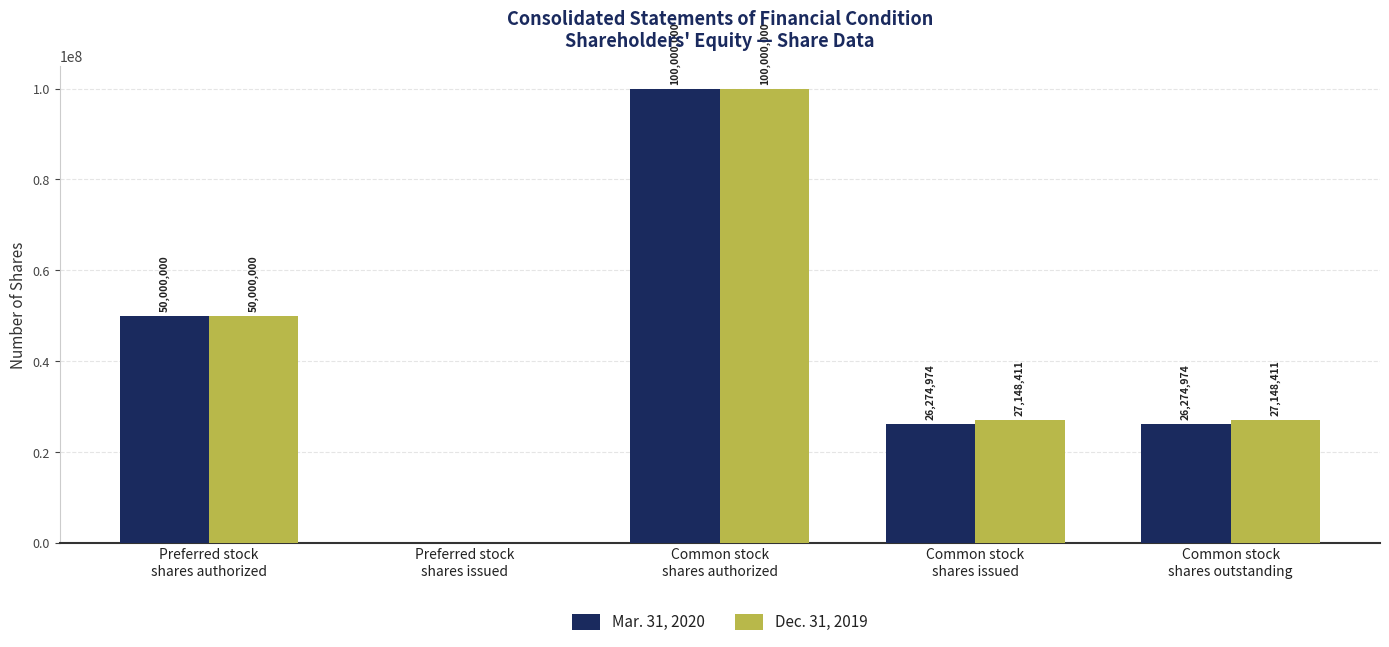

Reading left to right, extract all data points from this chart.

Mar. 31, 2020: Preferred stock
shares authorized=50000000	Preferred stock
shares issued=0	Common stock
shares authorized=100000000	Common stock
shares issued=26274974	Common stock
shares outstanding=26274974
Dec. 31, 2019: Preferred stock
shares authorized=50000000	Preferred stock
shares issued=0	Common stock
shares authorized=100000000	Common stock
shares issued=27148411	Common stock
shares outstanding=27148411